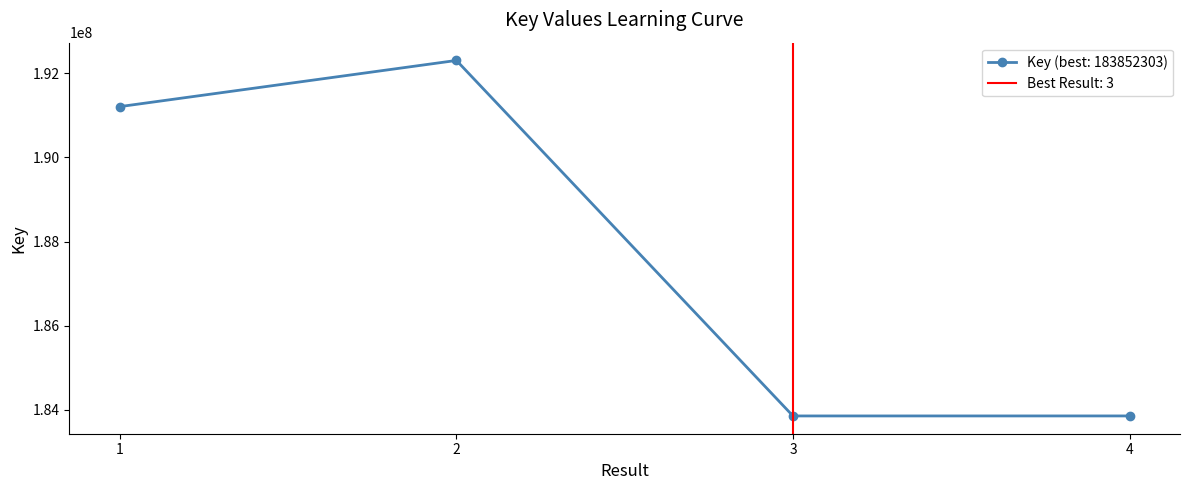

How many interior local valleys (lower than both neighbors) does the data have?

1